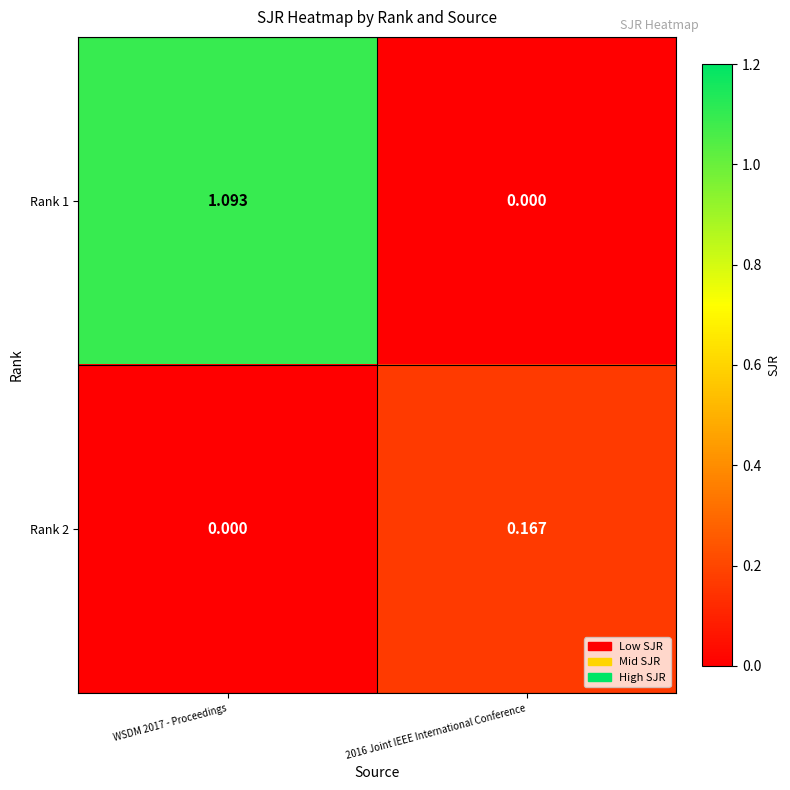

Is the value of Rank 2 at 2016 Joint IEEE International Conference greater than the value of Rank 1 at 2016 Joint IEEE International Conference?

Yes